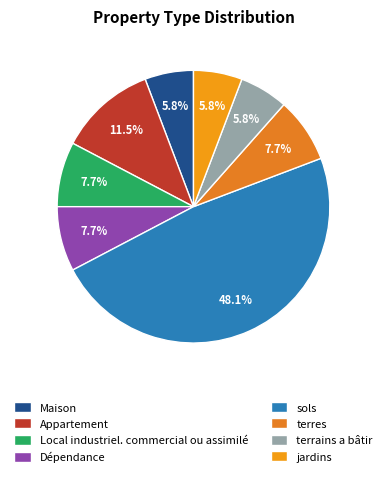

What percentage is NOT represented by Local industriel. commercial ou assimilé?

92.3%